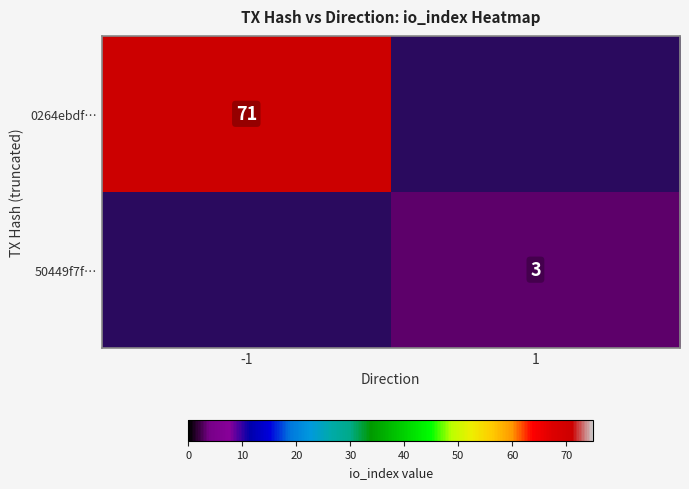

The value of 50449f7f… at 1 is 1. True or false?

False